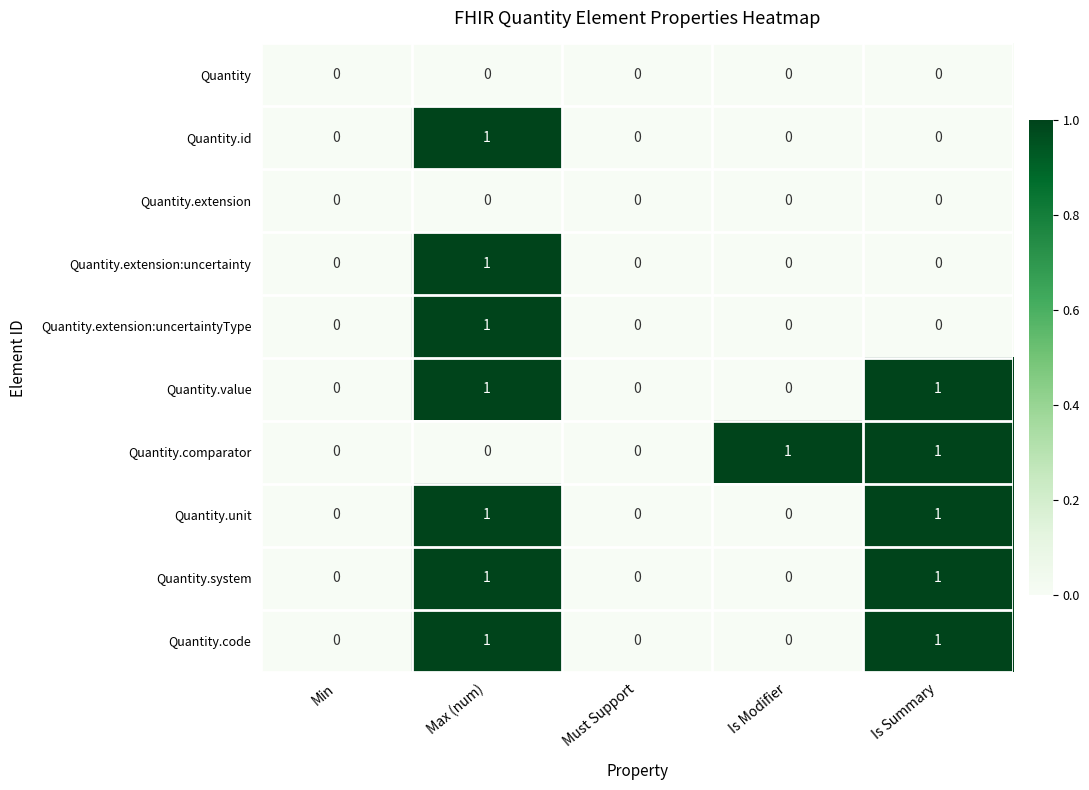

The value of Quantity.extension:uncertaintyType at Must Support is 0. True or false?

True